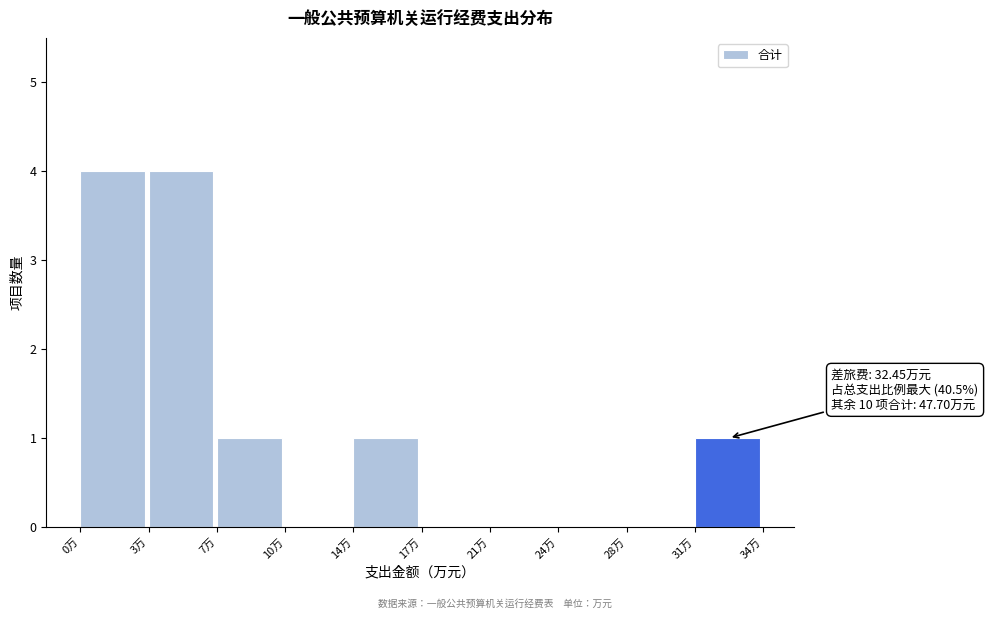

Reading right to left, what are all the values shown in this chart?

31万=1	28万=0	24万=0	21万=0	17万=0	14万=1	10万=0	7万=1	3万=4	0万=4